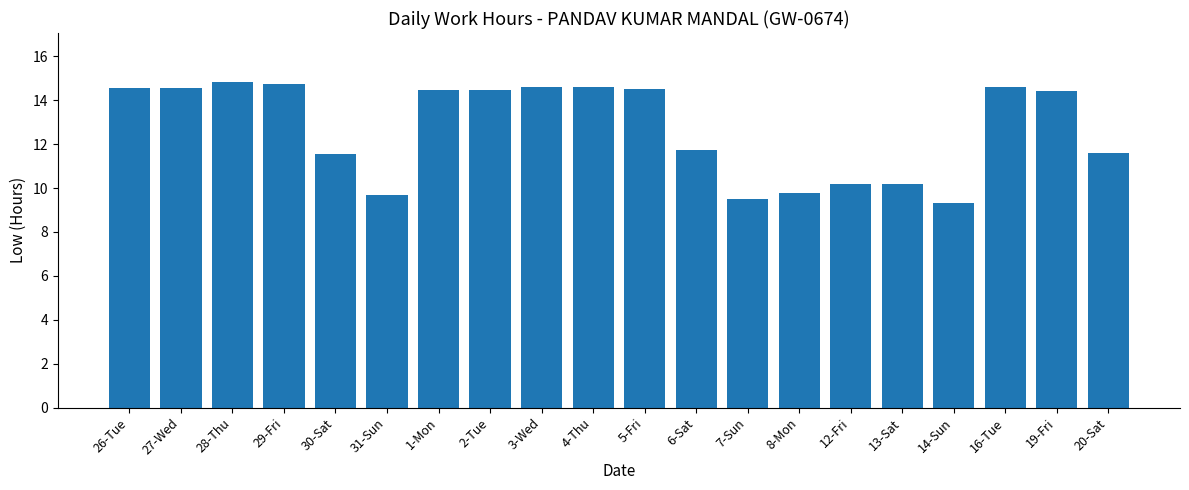

Where does the data first go above 14?

26-Tue